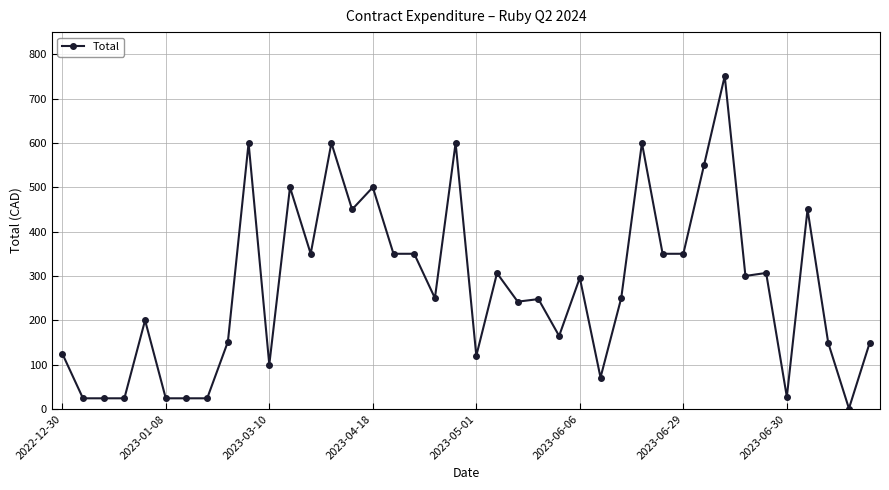

True or false: there are more than 0 points higher than both neighbors.

True